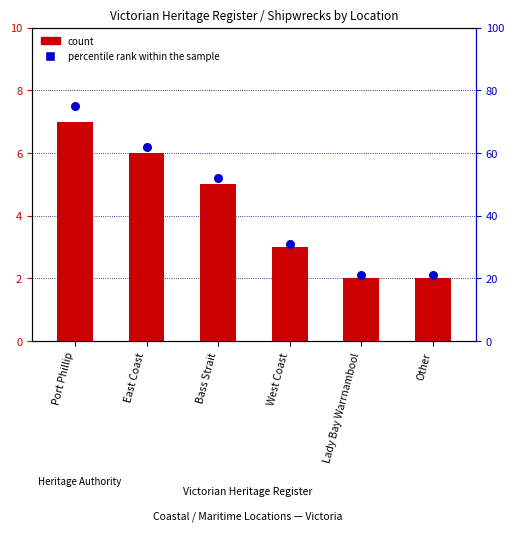

What are all the series names shown in the legend?

count, percentile rank within the sample